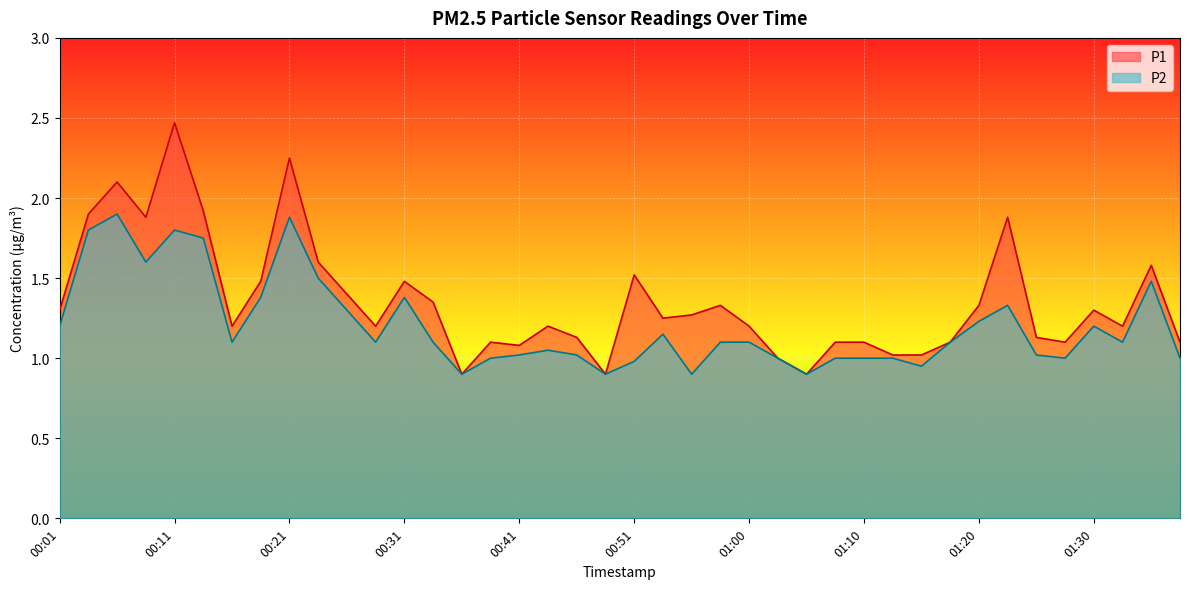

At how many categories does at least one series exceed 1?

36